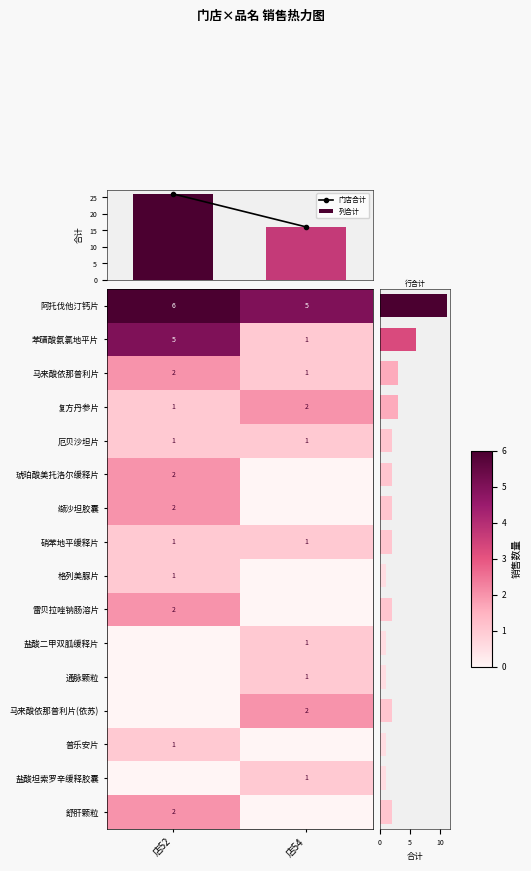

The 马来酸依那普利片 series shows 1 at 店54. True or false?

True